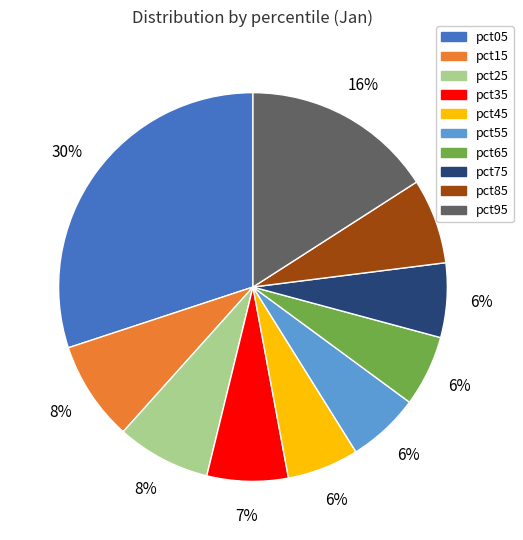

Does any single category account for the majority?

No